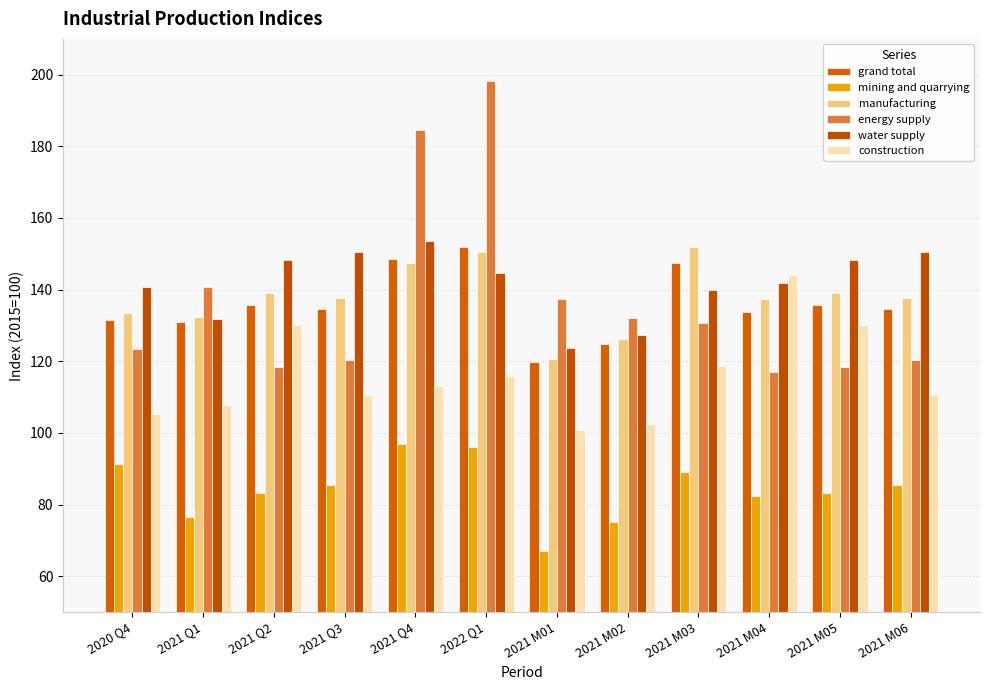

What are all the series names shown in the legend?

grand total, mining and quarrying, manufacturing, energy supply, water supply, construction